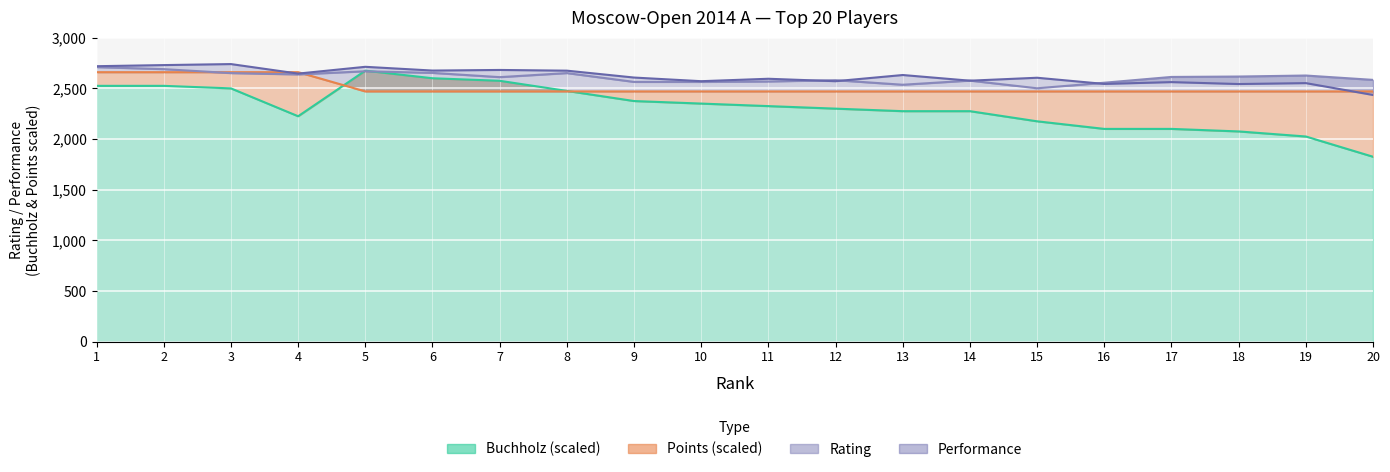

What is the greatest value displayed?

2740